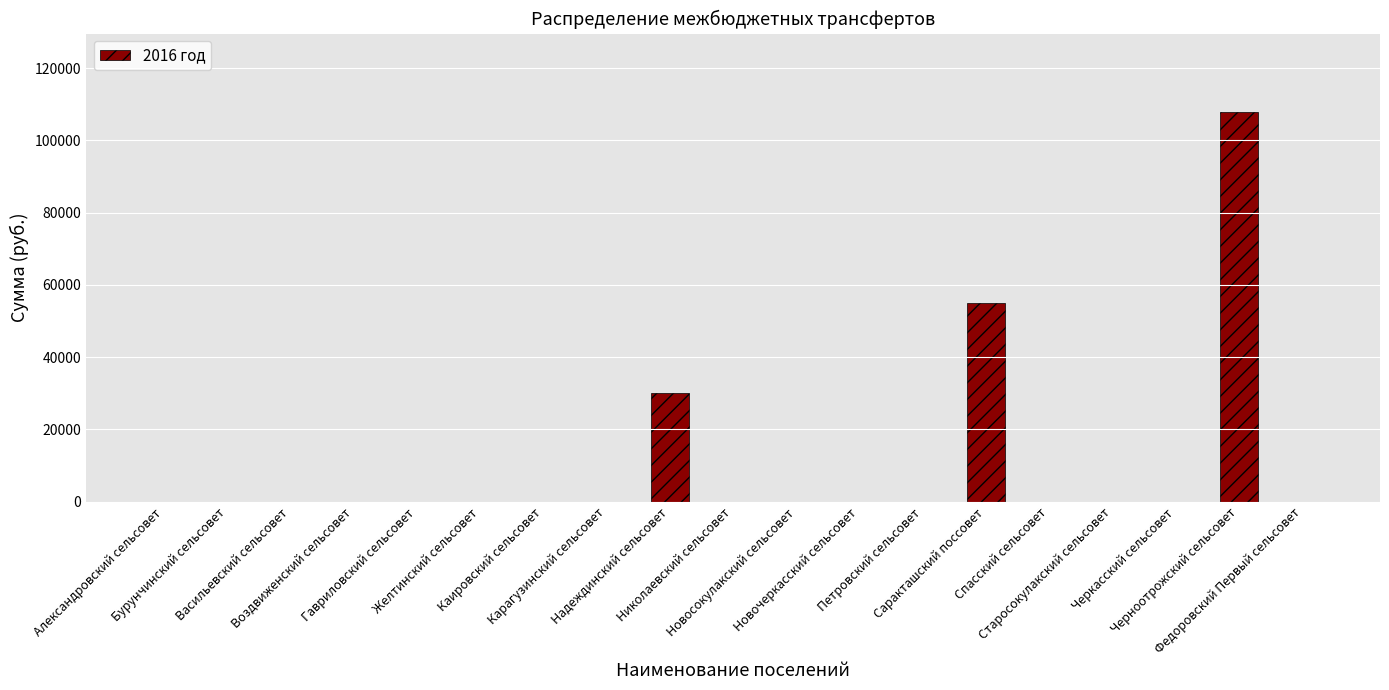

Which category has the highest value across all series?

Черноотрожский сельсовет